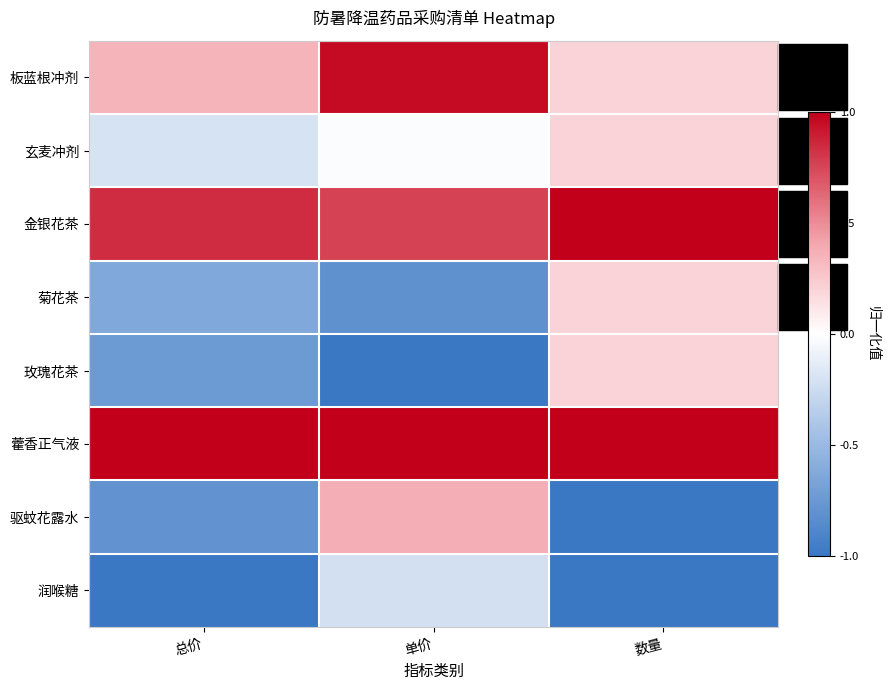

Which series changed the most between 单价 and 数量?

驱蚊花露水